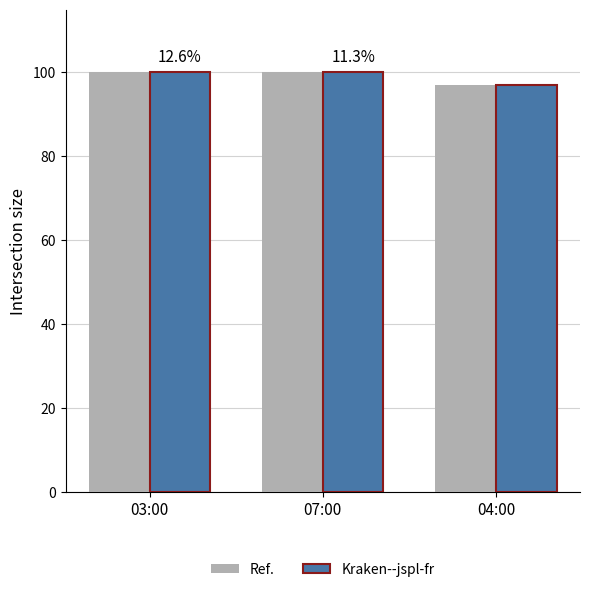

The Ref. series shows 100 at 03:00. True or false?

True